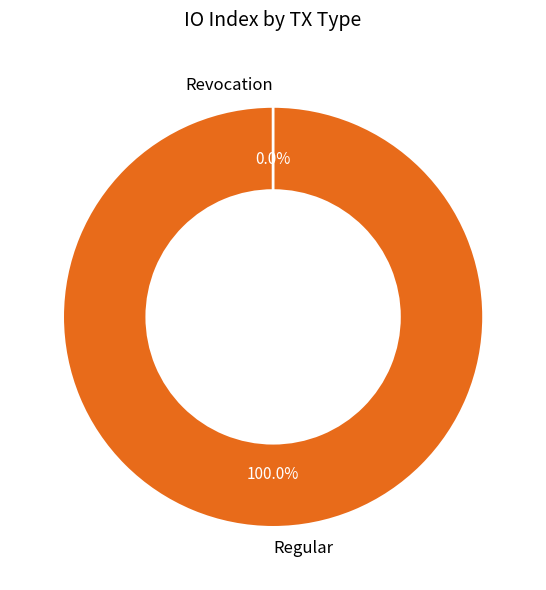

True or false: Revocation accounts for 0% of the total.

True